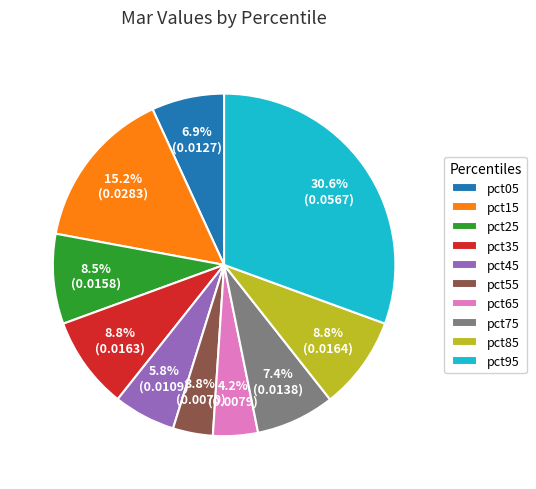

Combined, what portion of the pie is pct75 and pct25?

15.9%